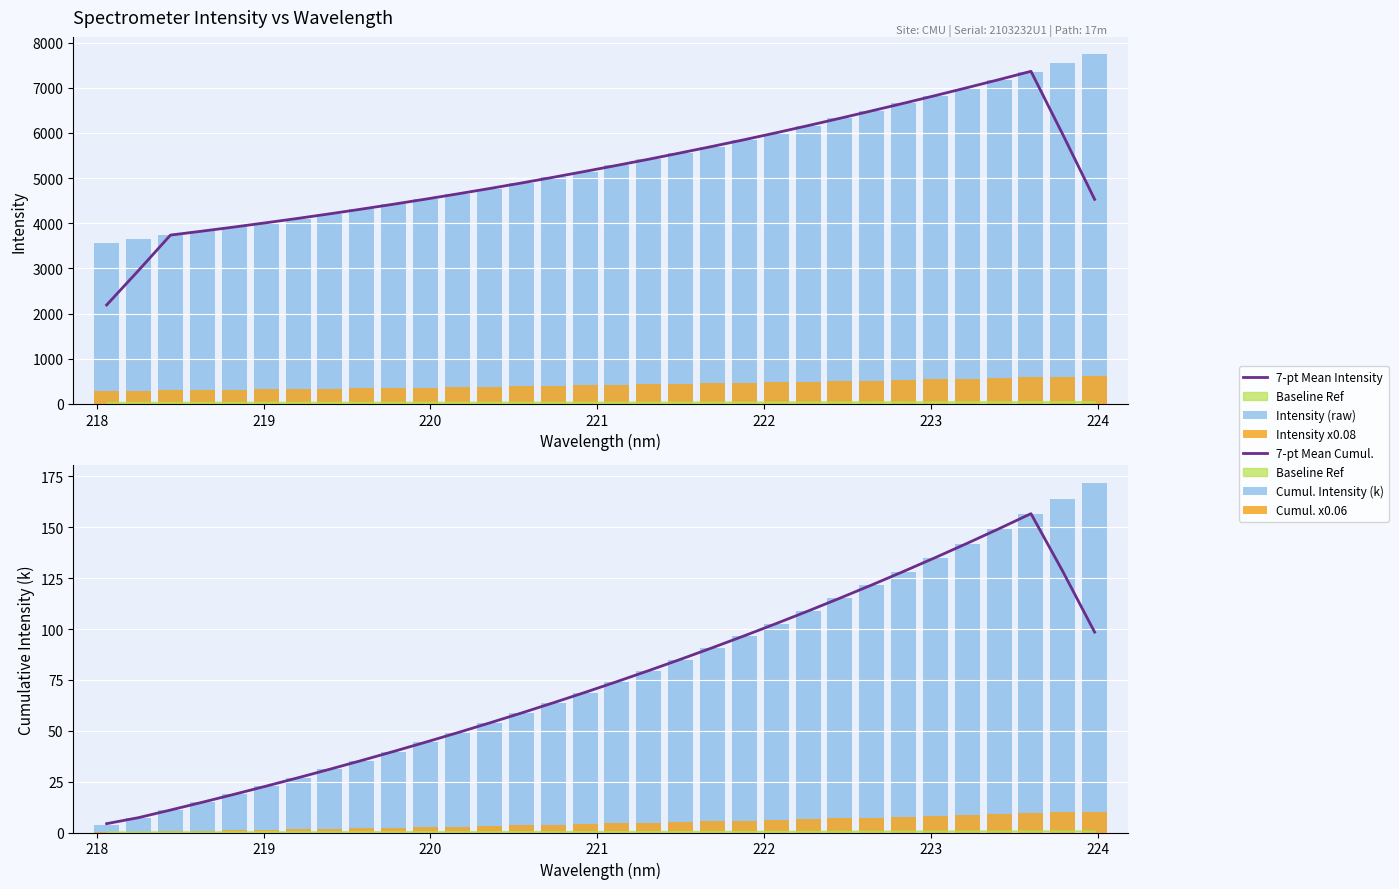

How many values in the 7-pt Mean Intensity series are below 5149?

16